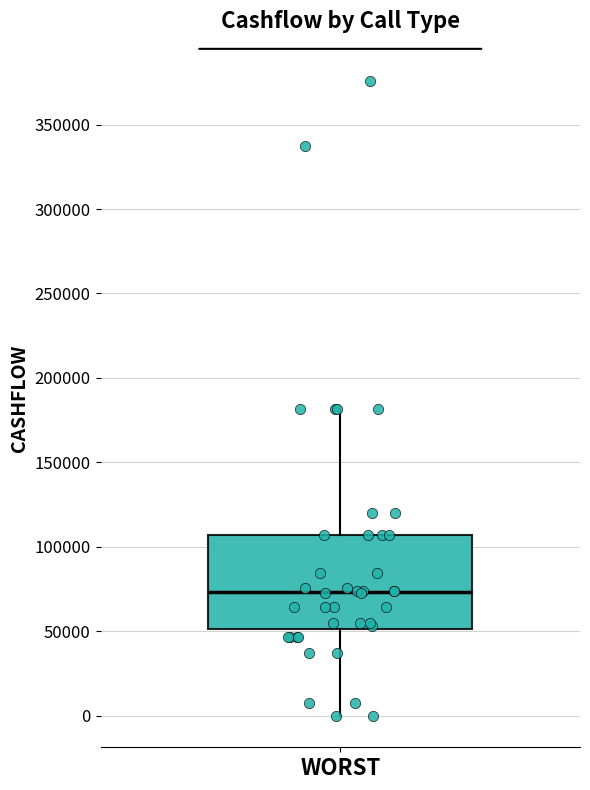

Transcribe this box plot: give where the median line is, the range the box spans, and where the two whiskers end, as read against the y-axis. The values are not printed on the chart, so give them approximately, as read against the axis.

median 75000, box 50000 to 105000, whiskers 0 to 180000